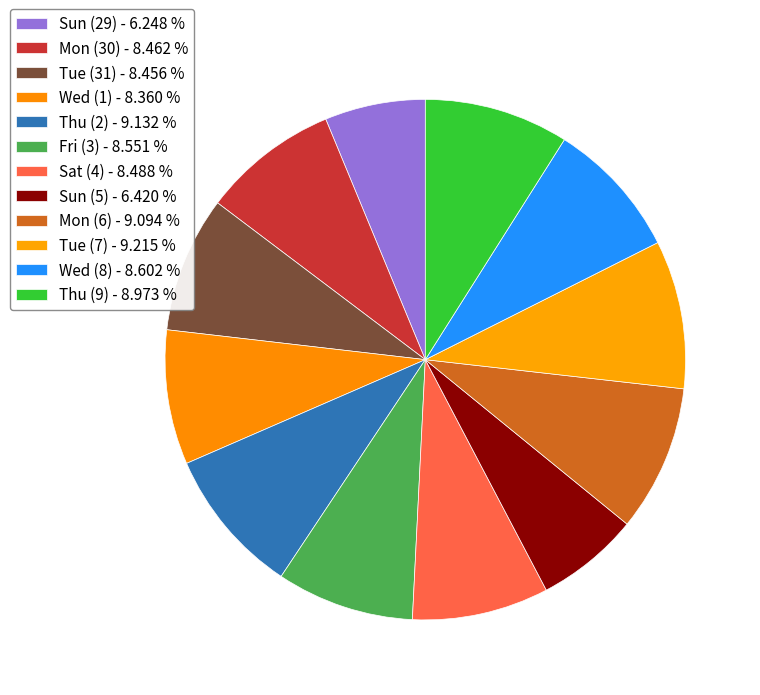

To the nearest percent, what is the average slice percentage?

8%